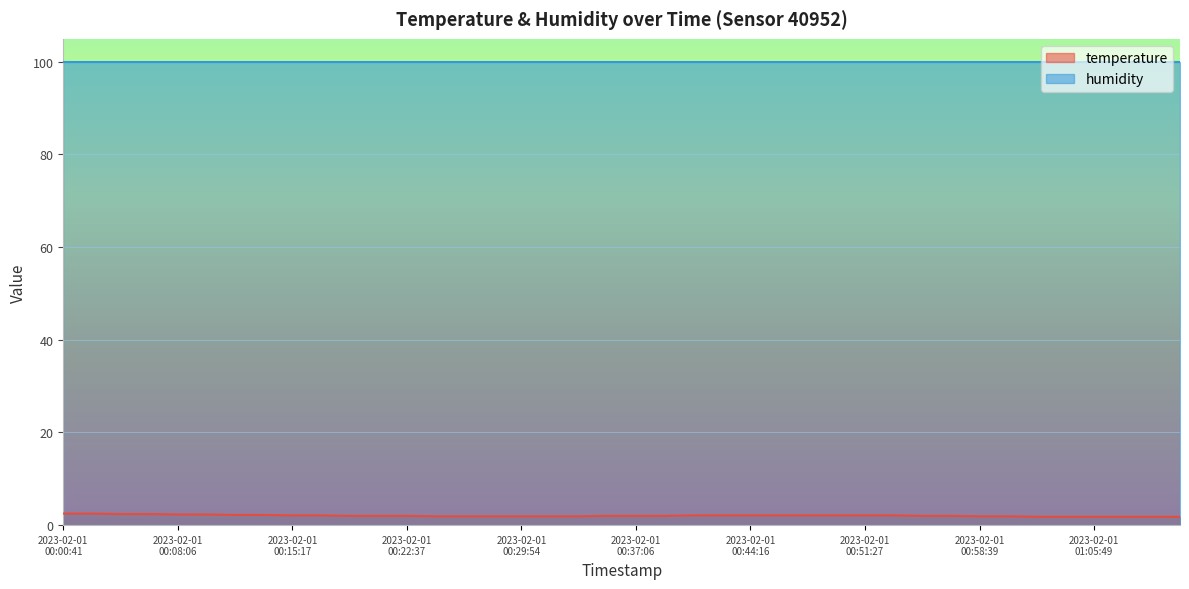

Approximately how many times larger is the value at 2023-02-01T00:56:50 compared to 2023-02-01T00:38:53?

1.0